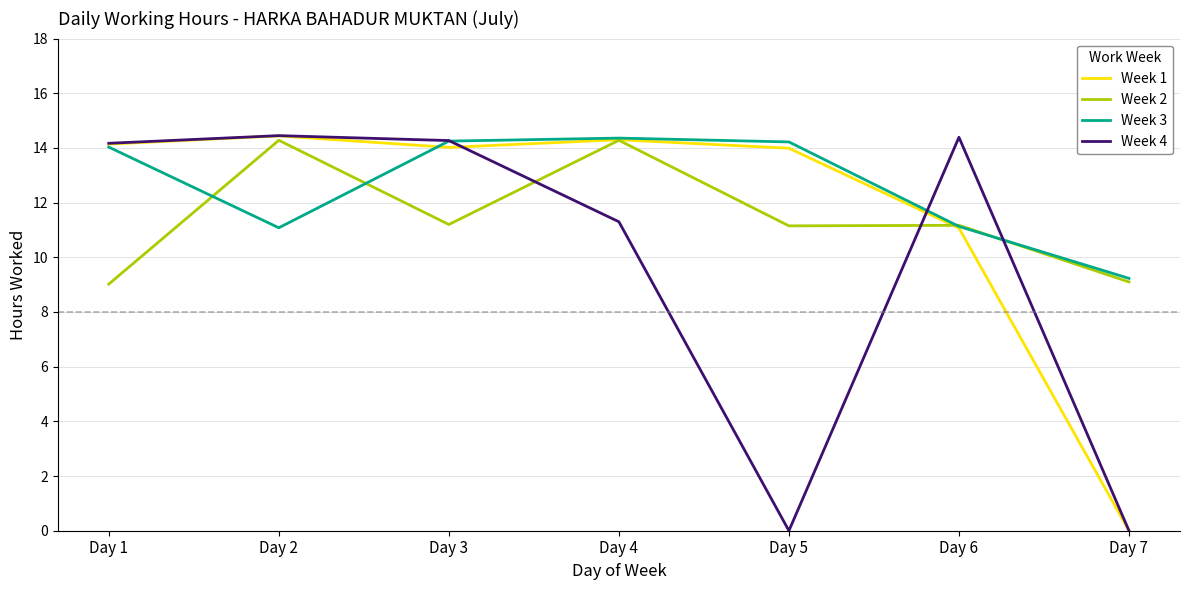

Which series changed the most between Day 2 and Day 5?

Week 4